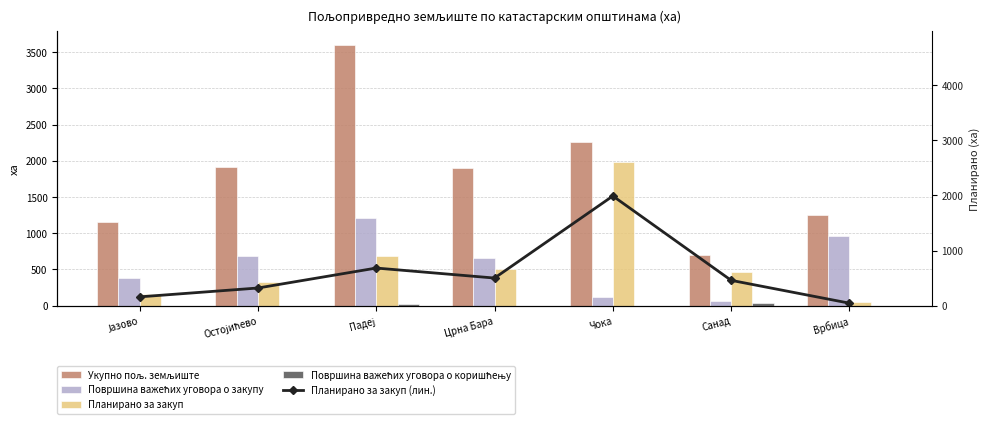

Which series has the widest spread of values?

Укупно пољ. земљиште